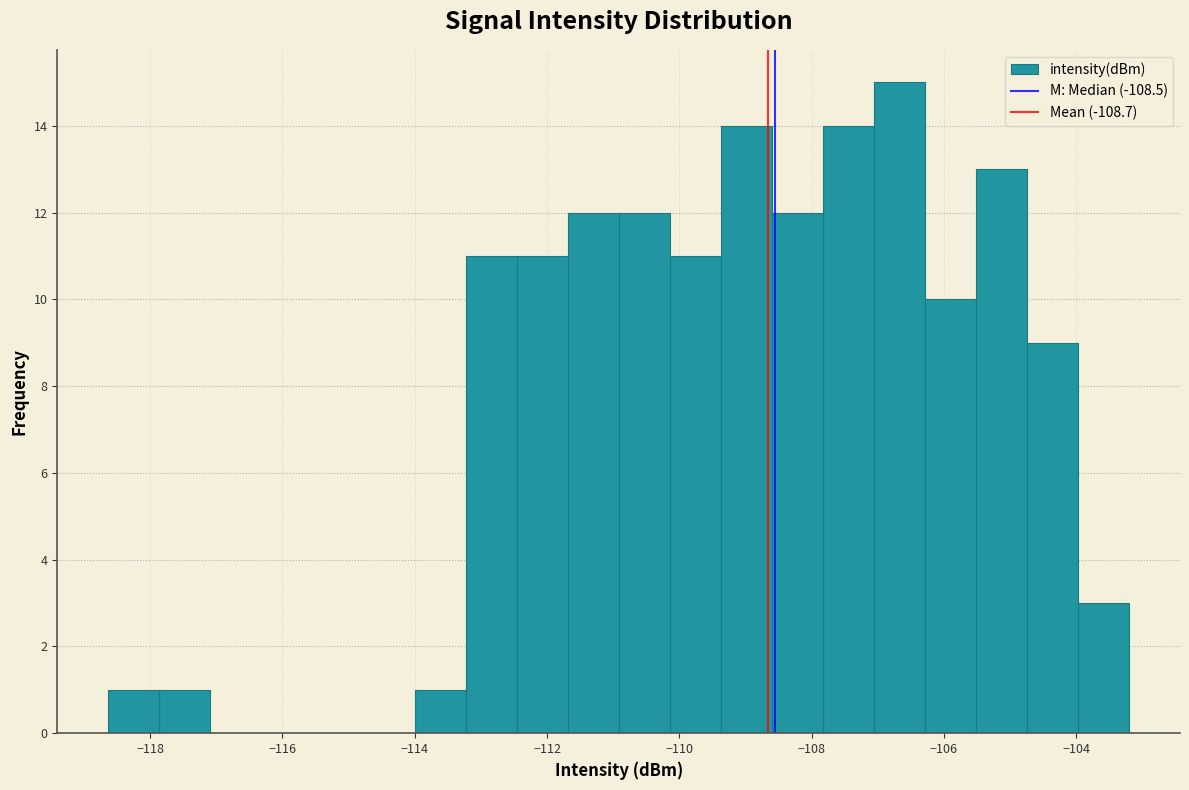

Read against the x-axis, roughly where is the centre of the tallest bar?

-106.6